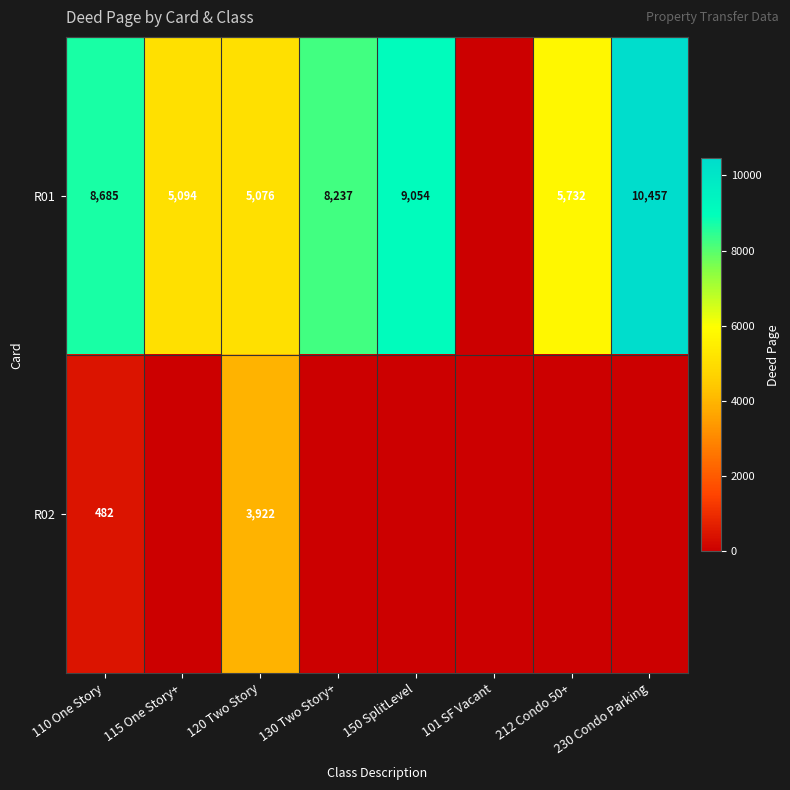

What is the sum of the R01 values at 110 One Story and 120 Two Story?

13761